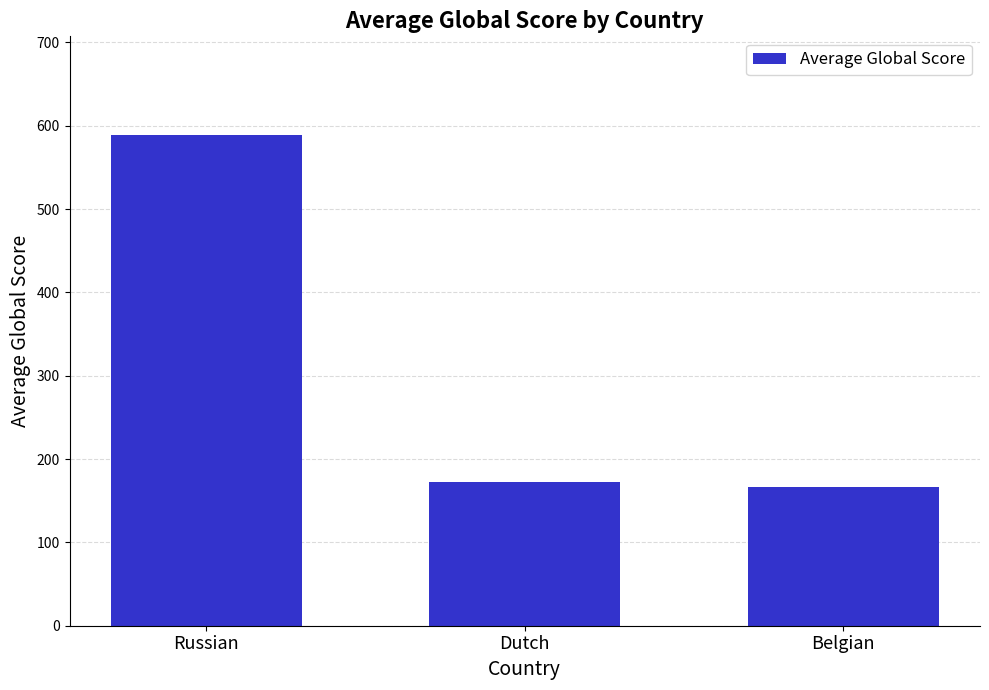

What is the maximum value shown in the chart?

589.4